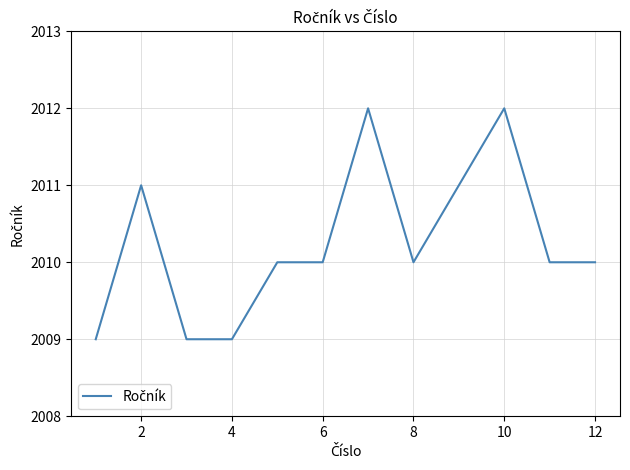

What is the average value?

2010